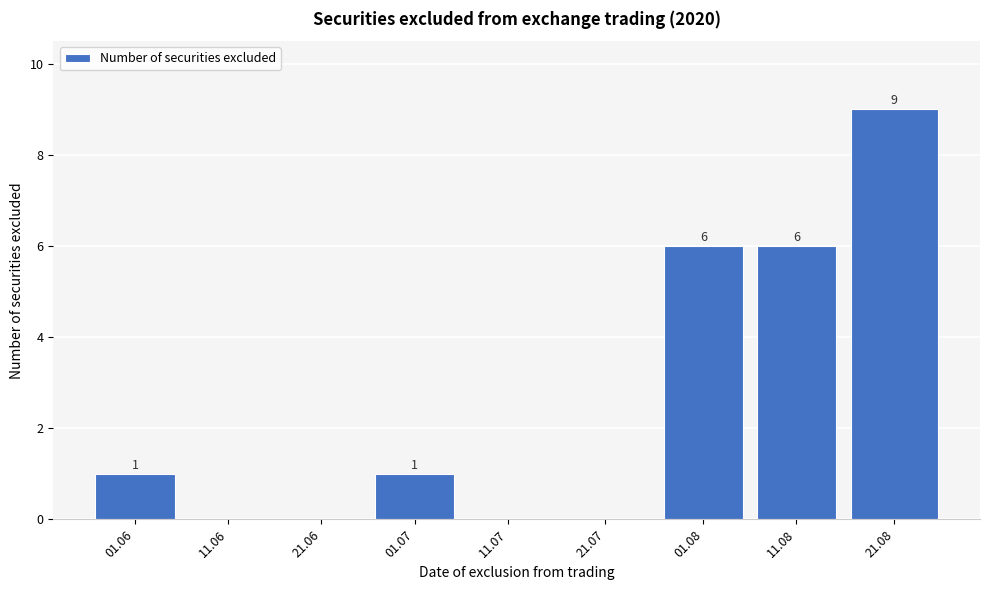

Reading right to left, list all the values displayed in this chart.

21.08=9	11.08=6	01.08=6	21.07=0	11.07=0	01.07=1	21.06=0	11.06=0	01.06=1